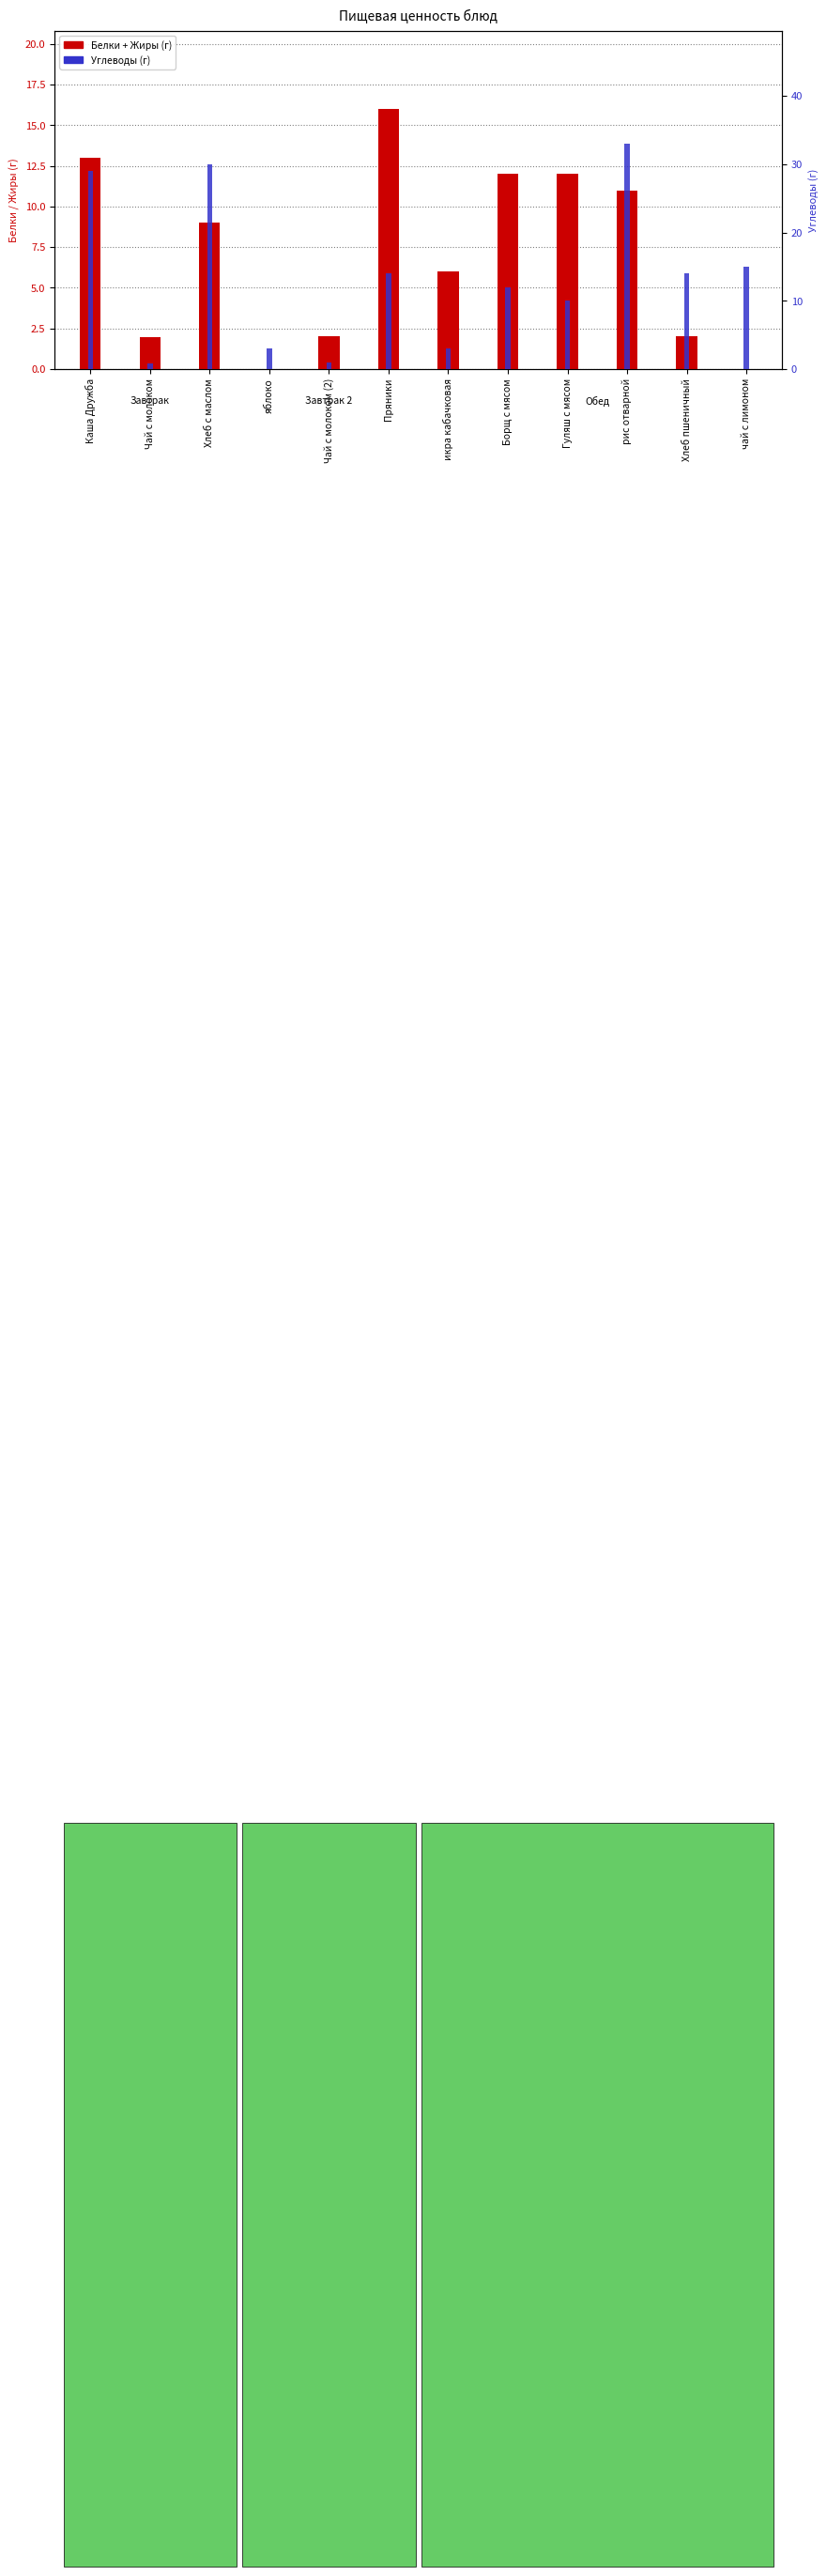

Which series changed the most between Борщ с мясом and Хлеб пшеничный?

Белки (г)